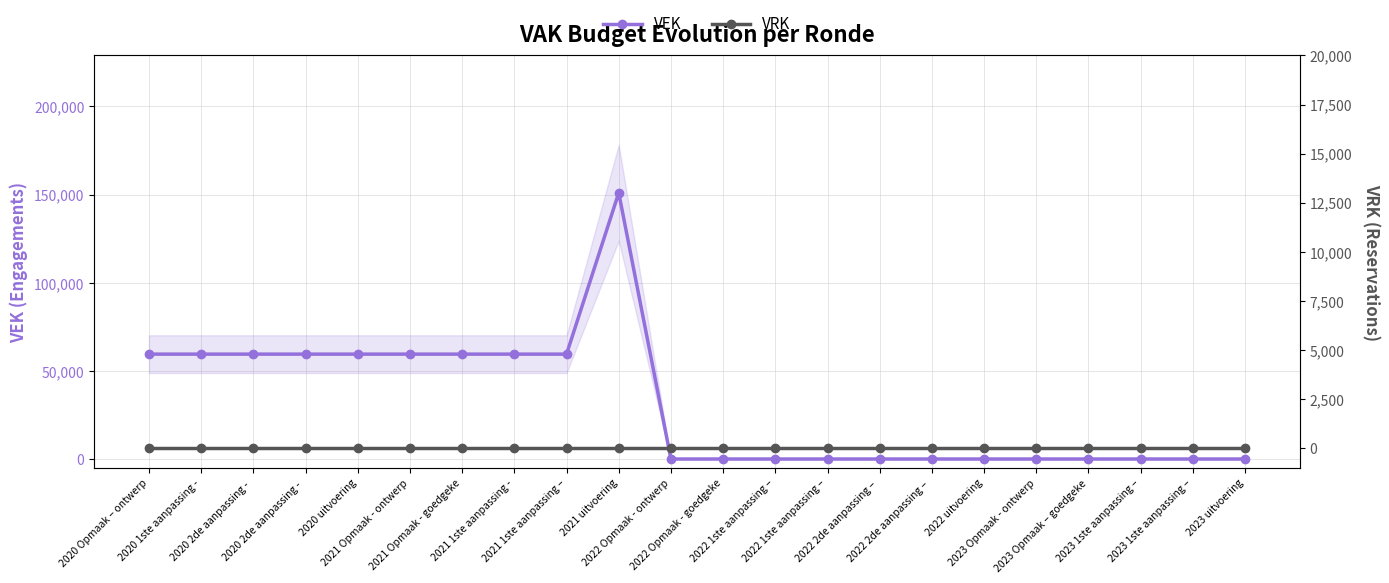

True or false: VRK and VEK intersect in this chart.

False